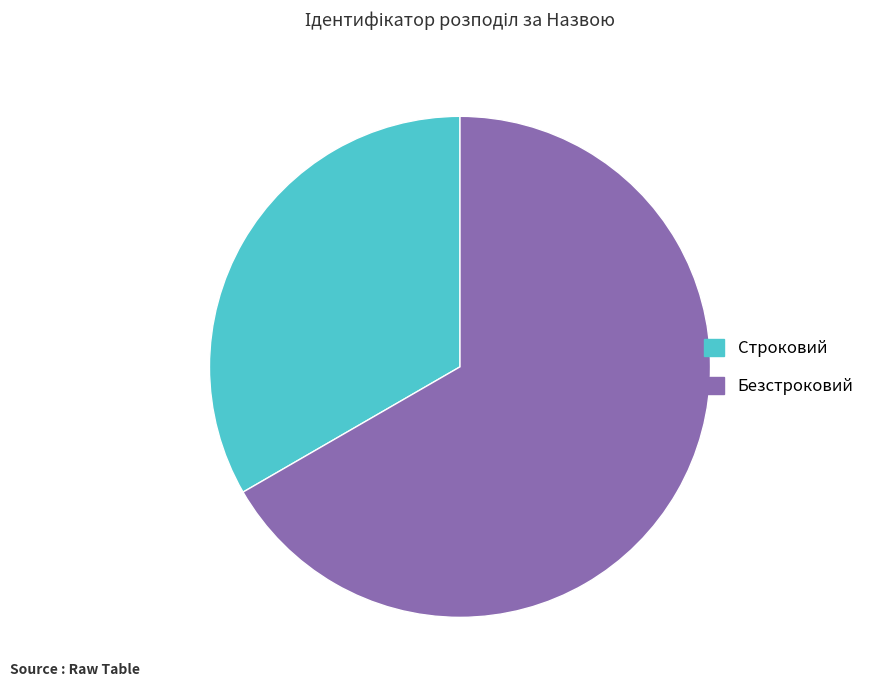

Does Безстроковий account for over 50% of the chart?

Yes